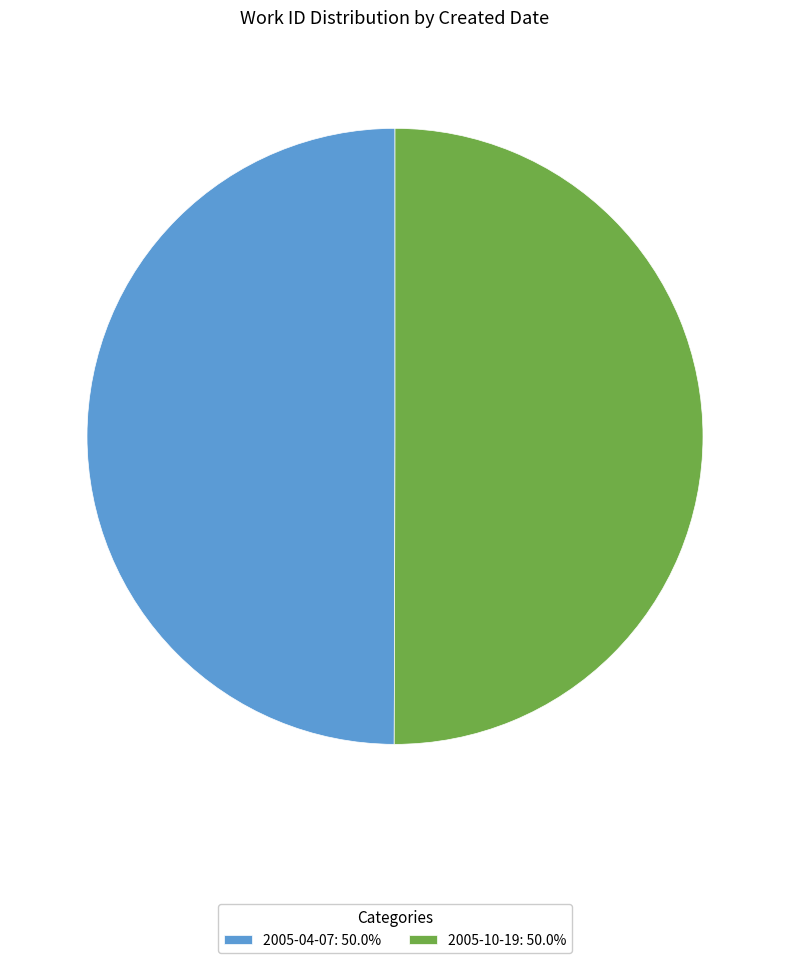

What is the ratio of the value at 2005-04-07: 50.0% to the value at 2005-10-19: 50.0%?

1.0